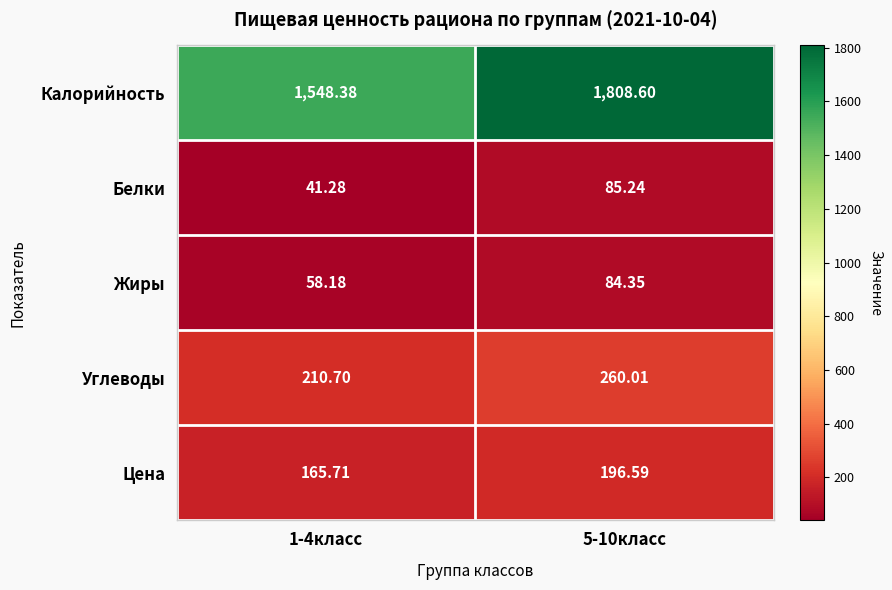

Which series has the widest spread of values?

Калорийность